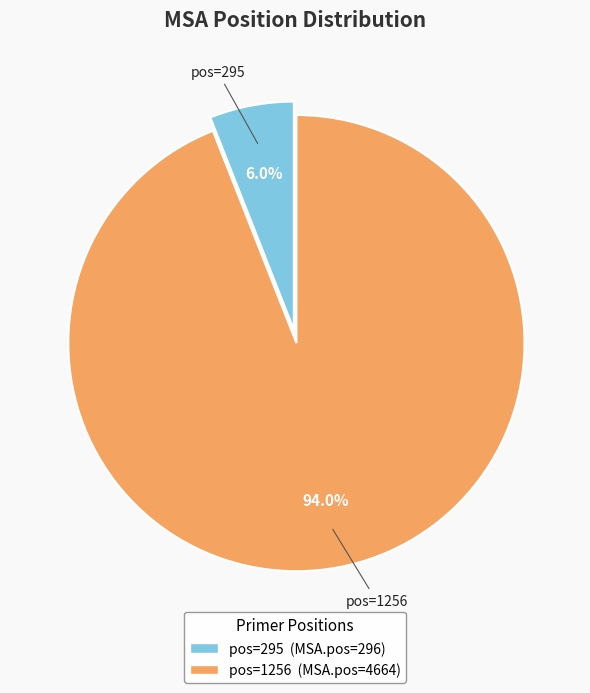

Count the number of slices in the pie.

2